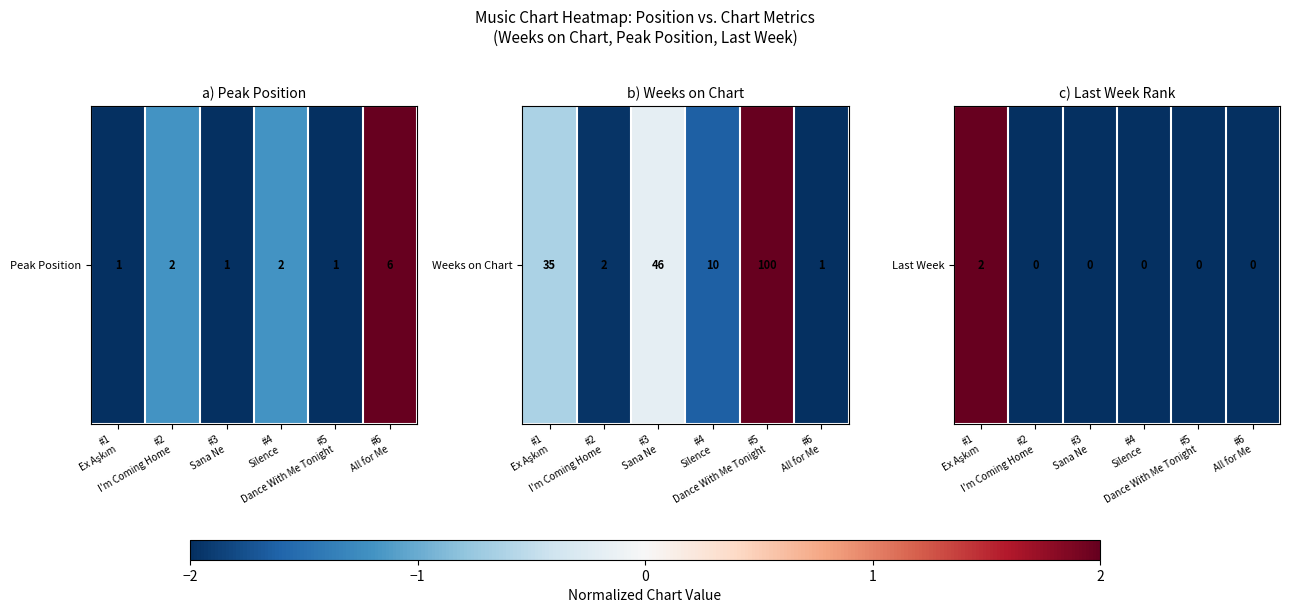

What is the greatest value displayed?

2